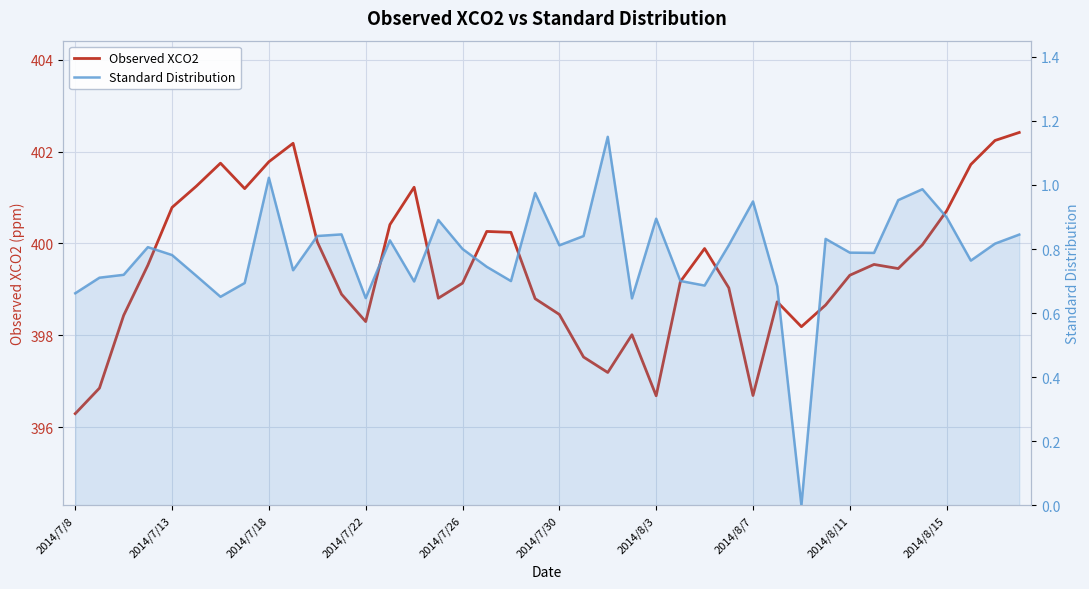

The Observed XCO2 series shows 399.2 at 25. True or false?

True